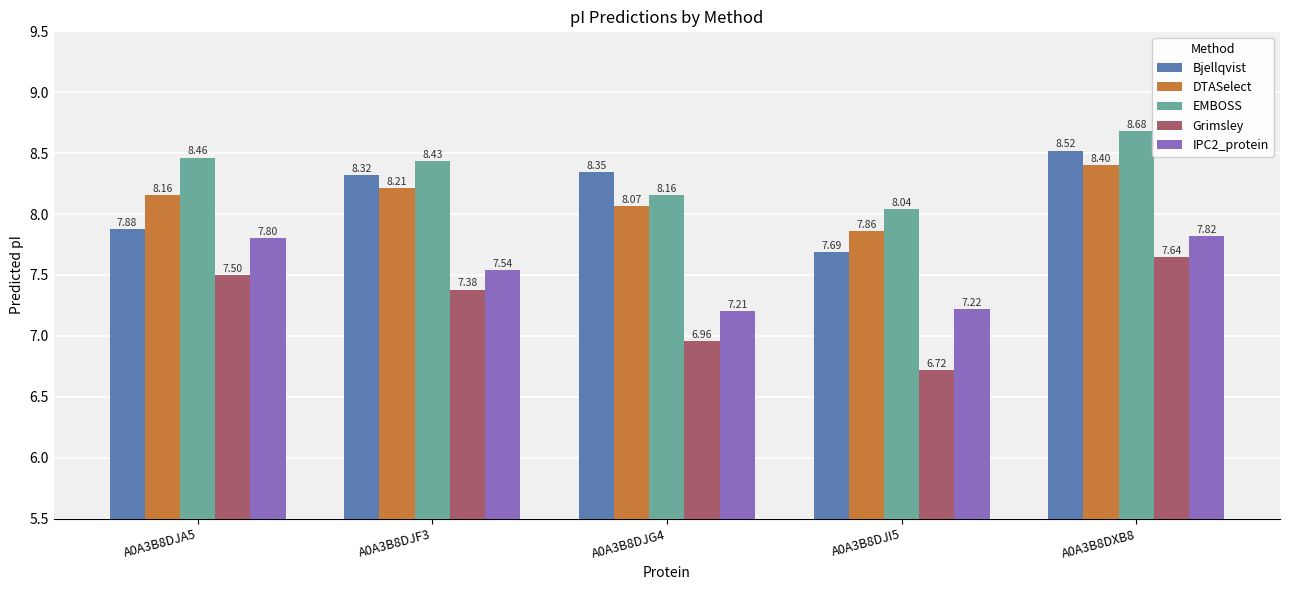

Which category has the highest value across all series?

A0A3B8DXB8